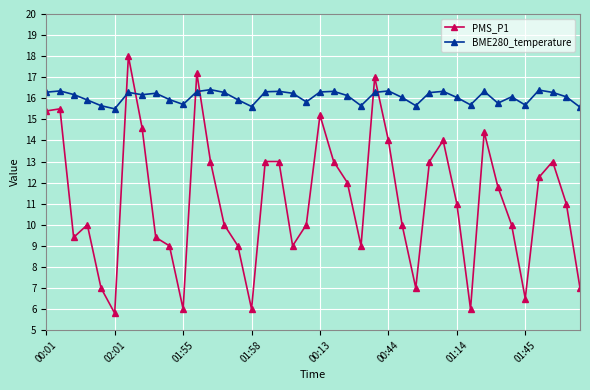

How many distinct data groups are displayed?

2